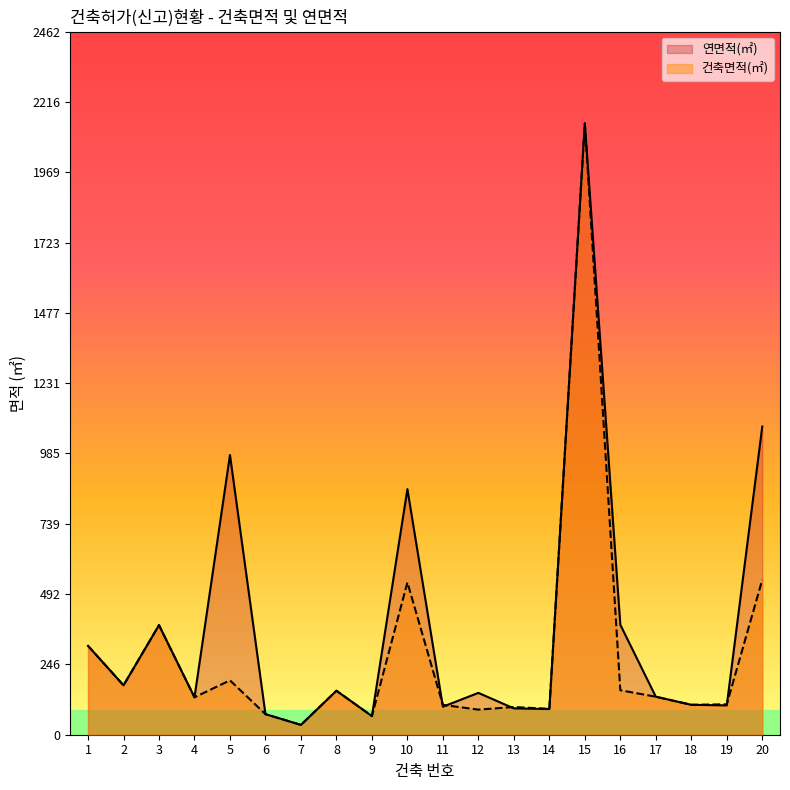

What is the value of the 연면적(㎡) point at the 12th from the left?

146.5